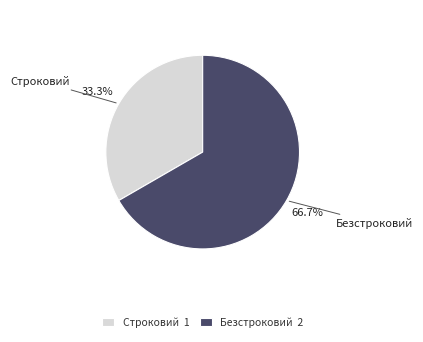

To the nearest percent, what portion does Безстроковий represent?

67%